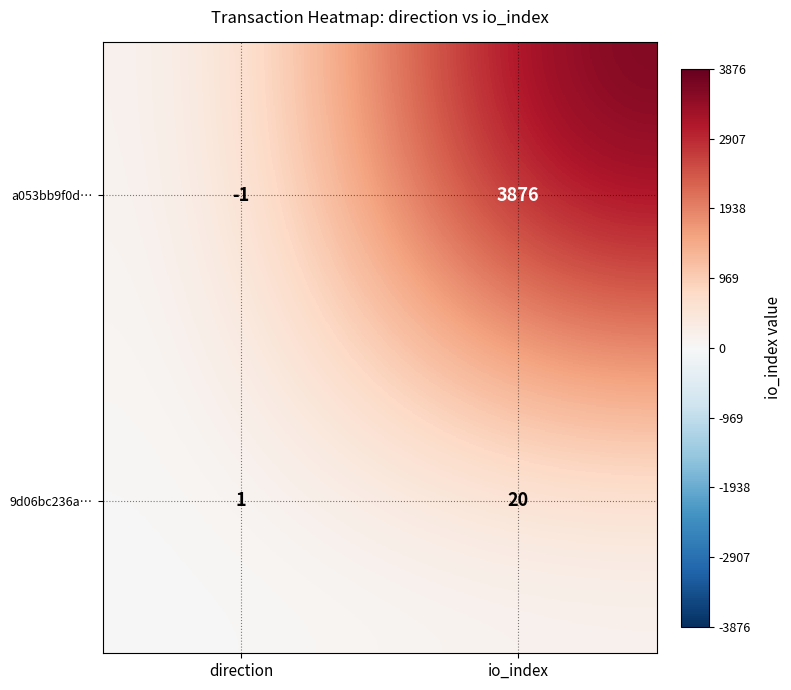

List the series in order of their peak value, lowest first.

9d06bc236a…, a053bb9f0d…